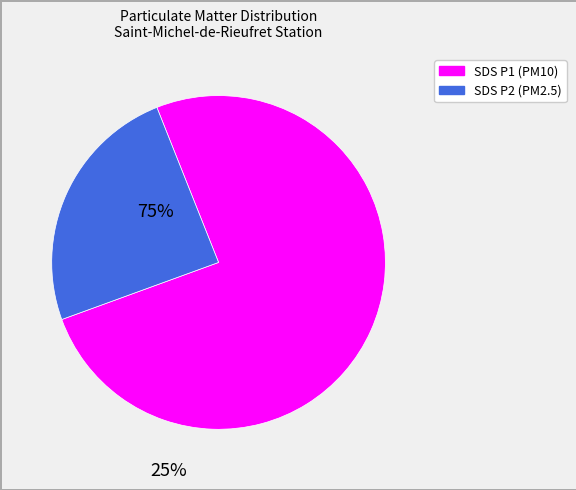

Is there a majority slice in this chart?

Yes